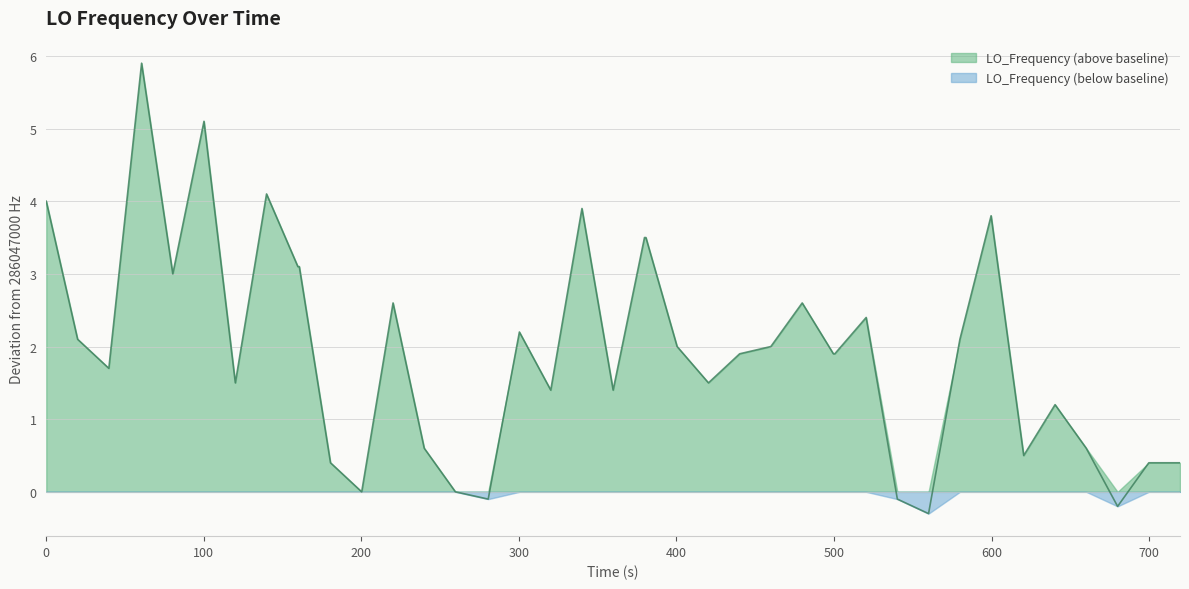

What is the sum of all values?

77.6